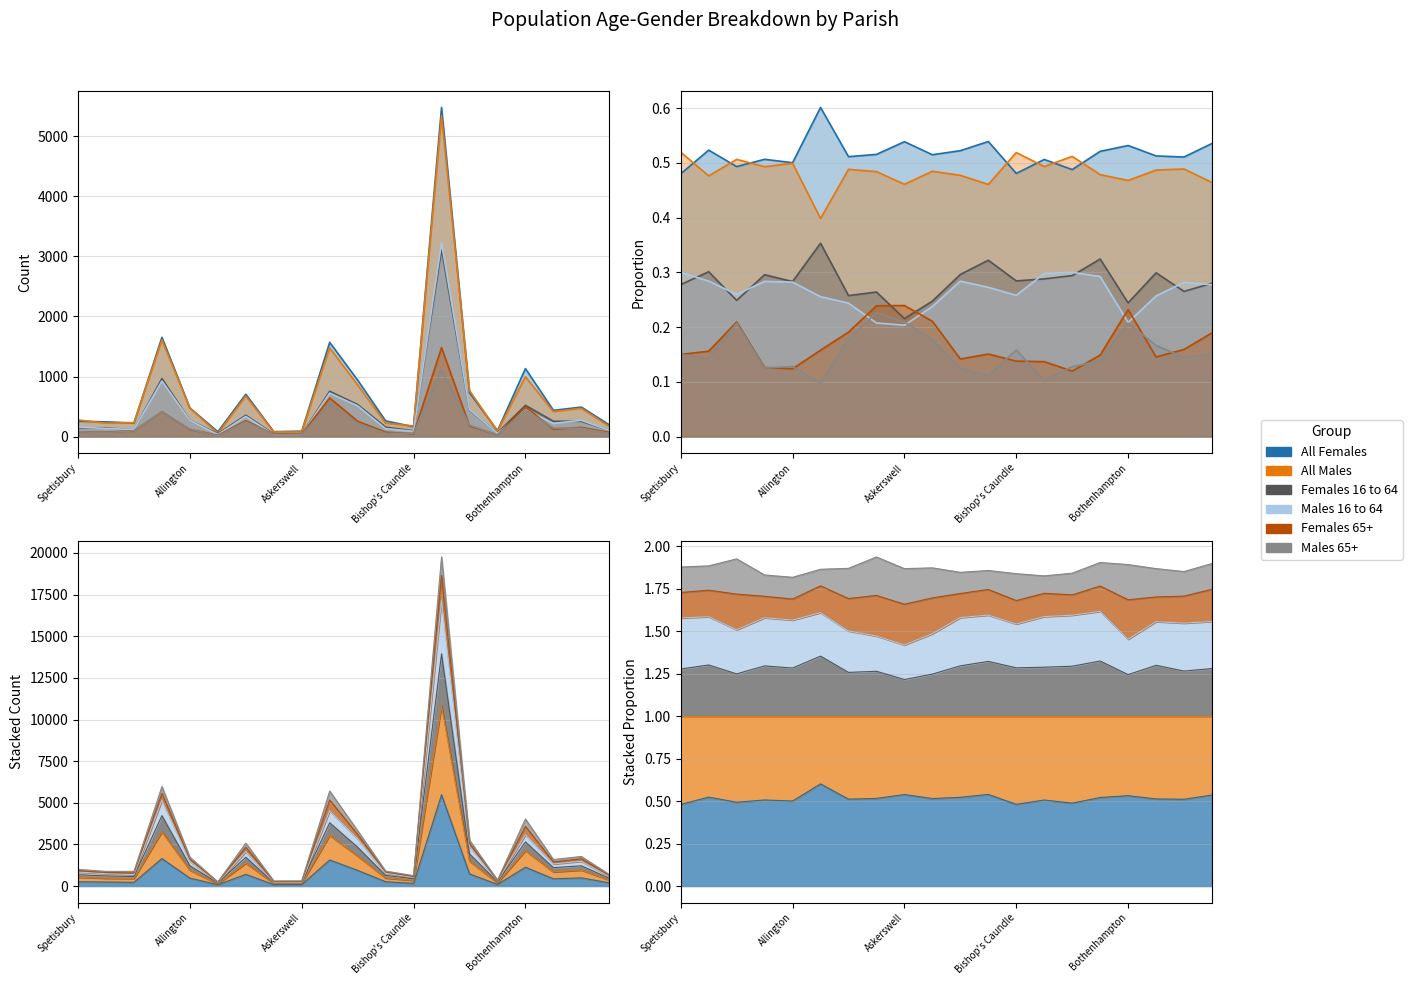

Where does the Females 16 to 64 series first go above 255?

Alderholt